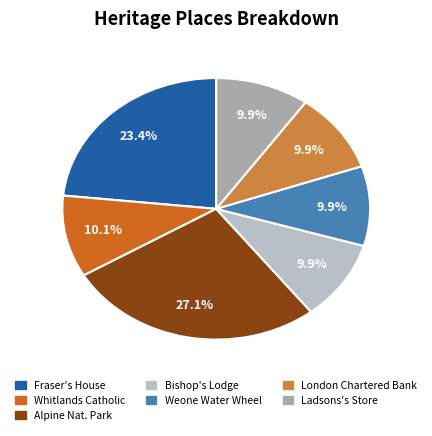

To the nearest percent, what is the average slice percentage?

14%